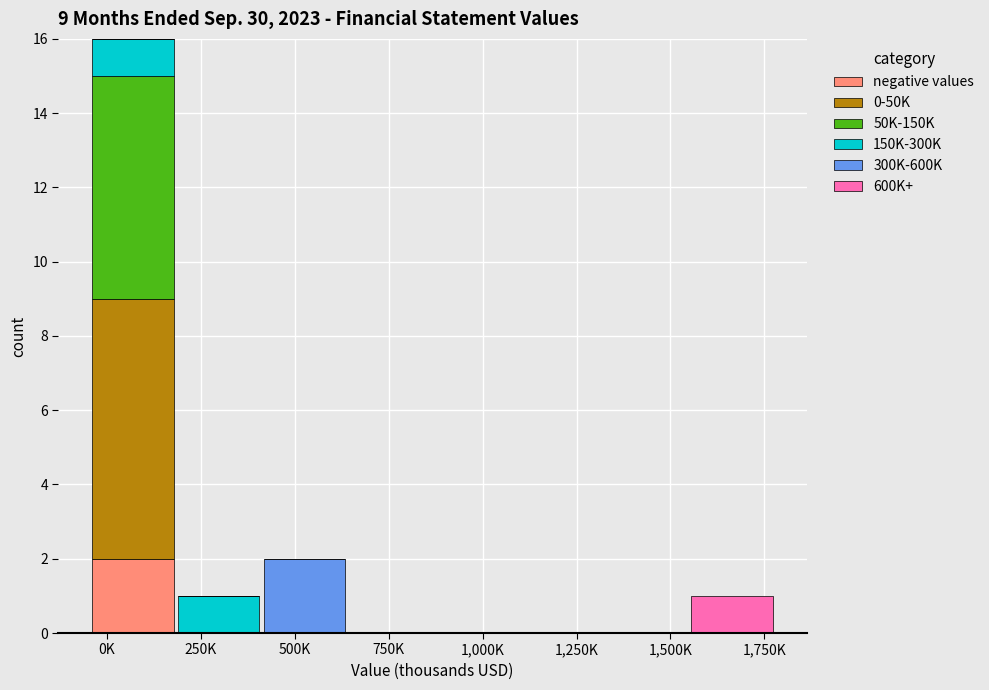

At which category is the sum across all series the highest?

0K